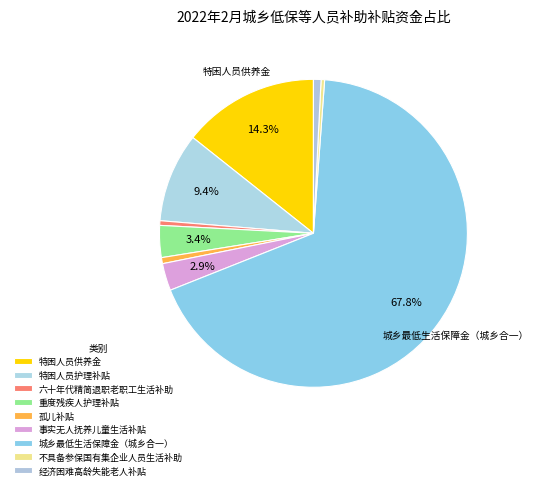

How many slices are in this pie chart?

9